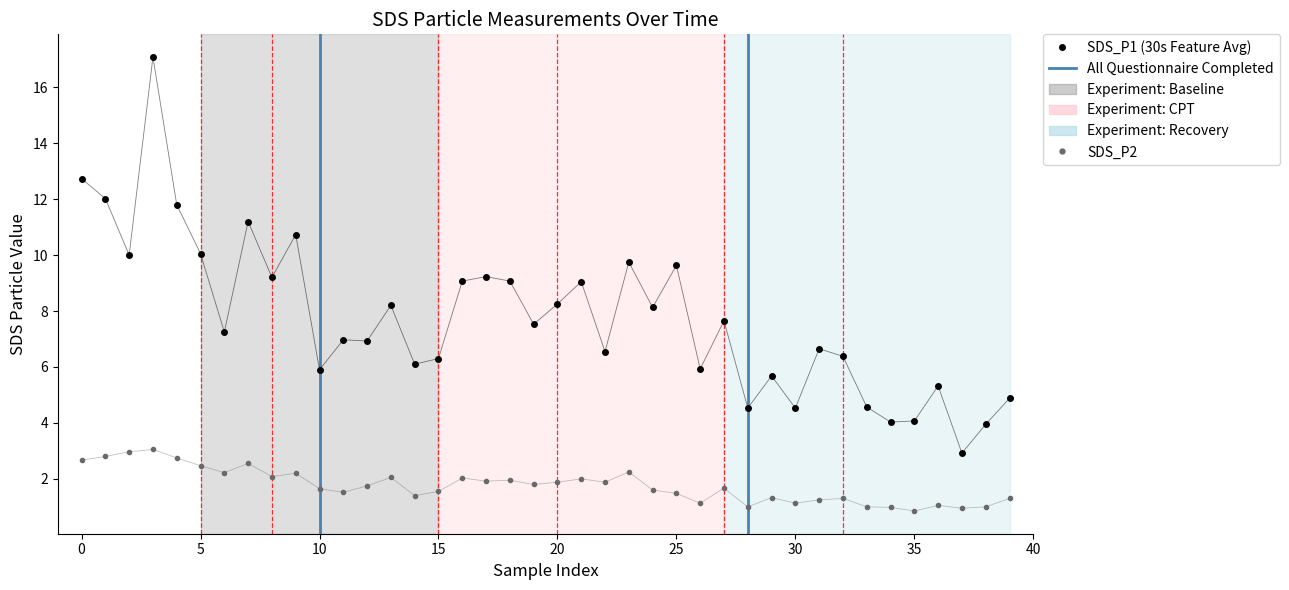

Reading left to right, what are all the values shown in this chart?

SDS_P1: 12.7	12.0	10.0	17.1	11.8	10.1	7.2	11.2	9.2	10.7	5.9	7.0	6.9	8.2	6.1	6.3	9.1	9.2	9.1	7.5	8.2	9.1	6.5	9.8	8.1	9.6	5.9	7.7	4.5	5.7	4.5	6.7	6.4	4.6	4.0	4.1	5.3	2.9	4.0	4.9
SDS_P2: 2.7	2.8	3.0	3.0	2.8	2.5	2.2	2.5	2.1	2.2	1.6	1.5	1.8	2.0	1.4	1.6	2.0	1.9	1.9	1.8	1.9	2.0	1.9	2.2	1.6	1.5	1.1	1.7	1.0	1.3	1.1	1.2	1.3	1.0	1.0	0.8	1.1	0.9	1.0	1.3